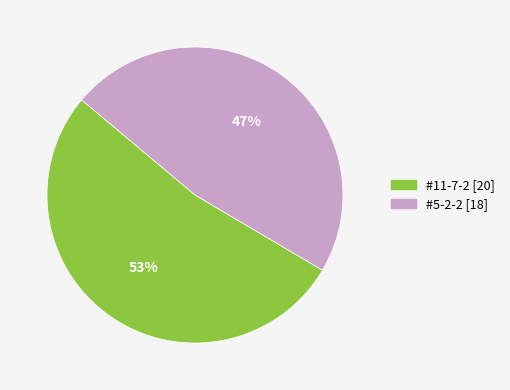

Which has a higher value, #5-2-2 or #11-7-2?

#11-7-2